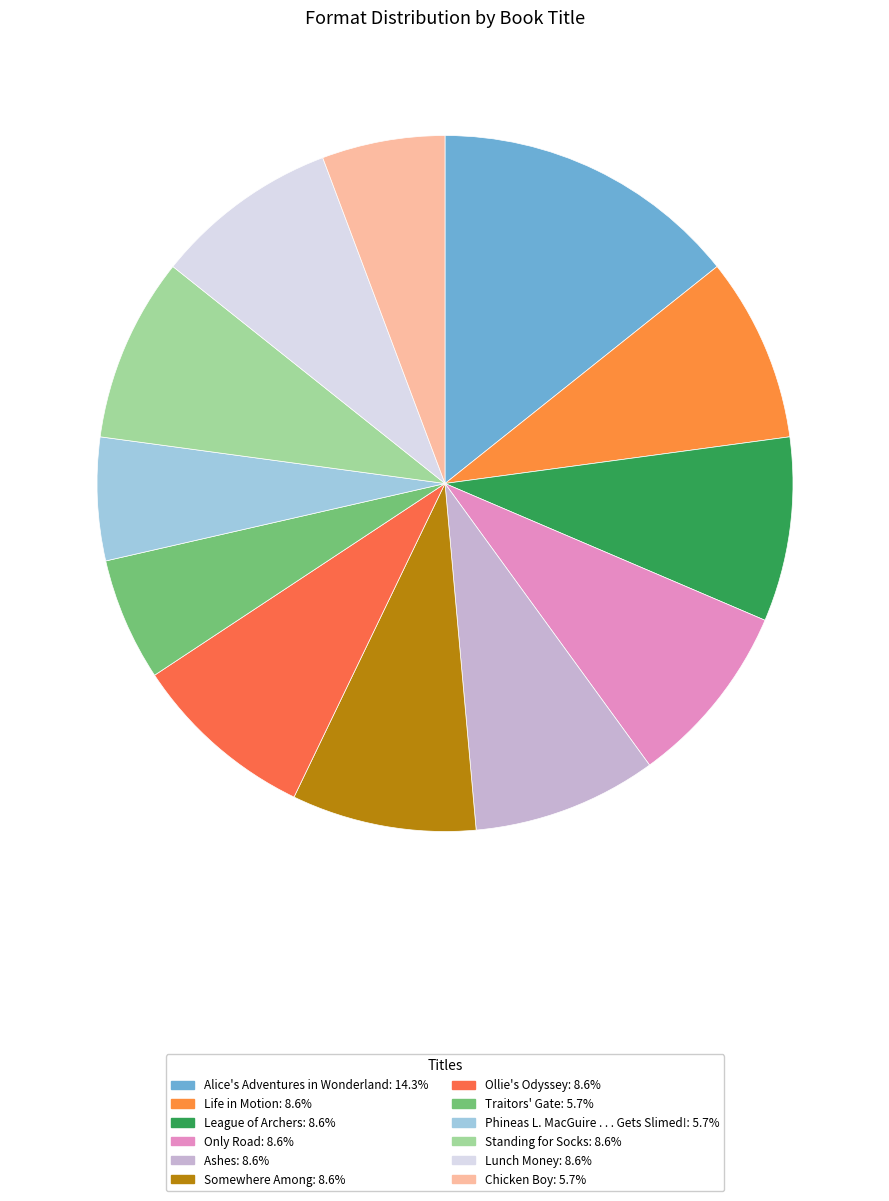

To the nearest percent, what is the difference between the League of Archers and Phineas L. MacGuire . . . Gets Slimed! slice percentages?

3%